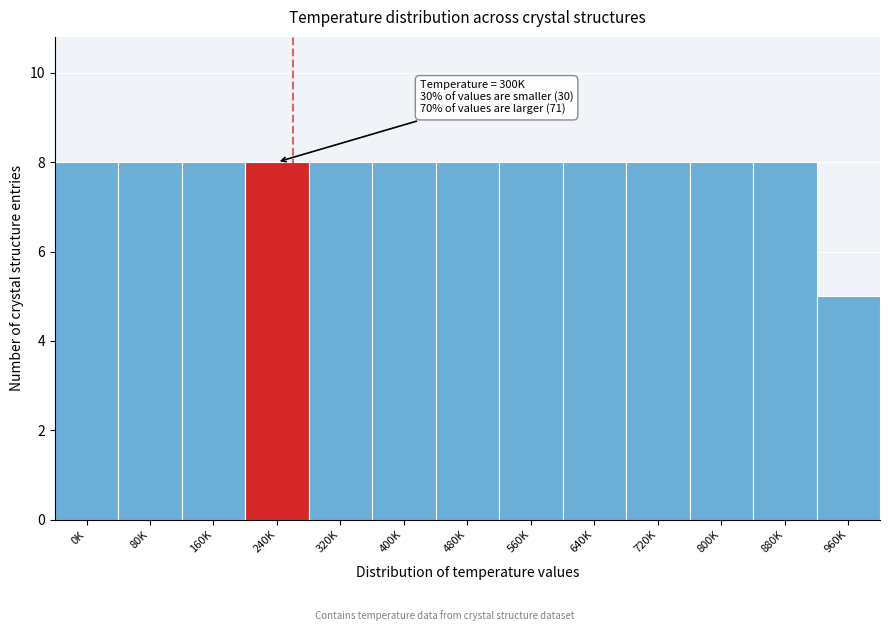

Reading right to left, what are all the values shown in this chart?

960K=5	880K=8	800K=8	720K=8	640K=8	560K=8	480K=8	400K=8	320K=8	240K=8	160K=8	80K=8	0K=8